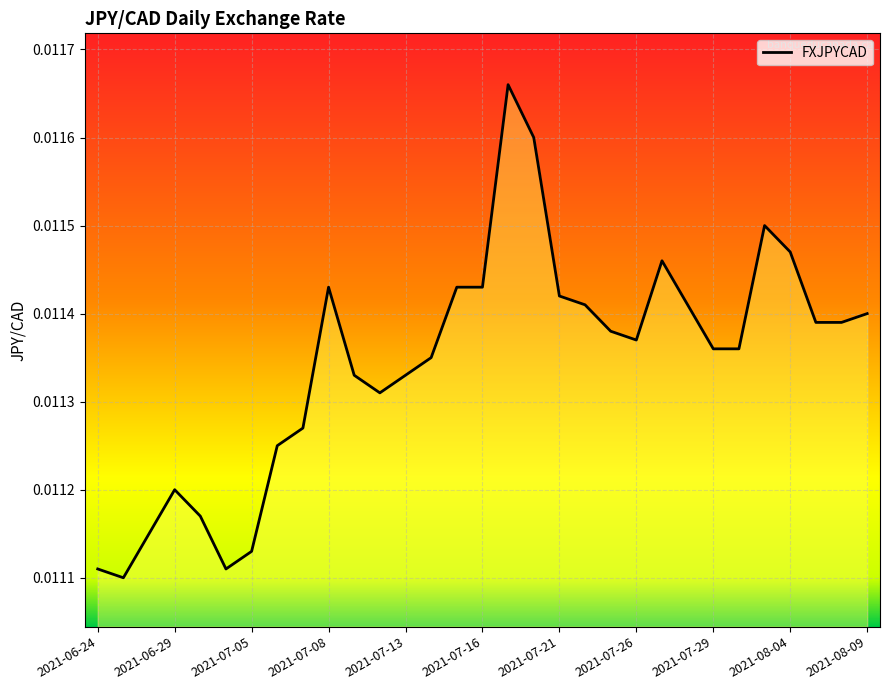

List the labels in order of value, largest first.

2021-07-19, 2021-07-20, 2021-08-03, 2021-08-04, 2021-07-27, 2021-07-08, 2021-07-15, 2021-07-16, 2021-07-21, 2021-07-22, 2021-07-28, 2021-08-09, 2021-08-05, 2021-08-06, 2021-07-23, 2021-07-26, 2021-07-29, 2021-07-30, 2021-07-14, 2021-07-09, 2021-07-13, 2021-07-12, 2021-07-07, 2021-07-06, 2021-06-29, 2021-06-30, 2021-06-28, 2021-07-05, 2021-06-24, 2021-07-02, 2021-06-25